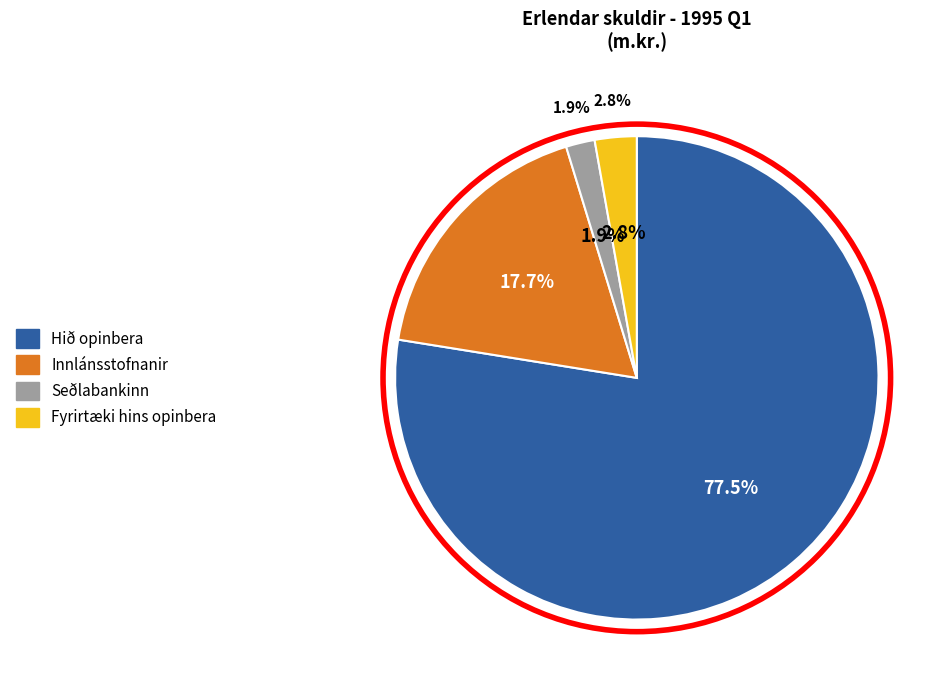

How many slices are in this pie chart?

4